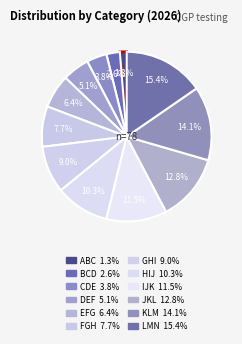

Count the number of slices in the pie.

12